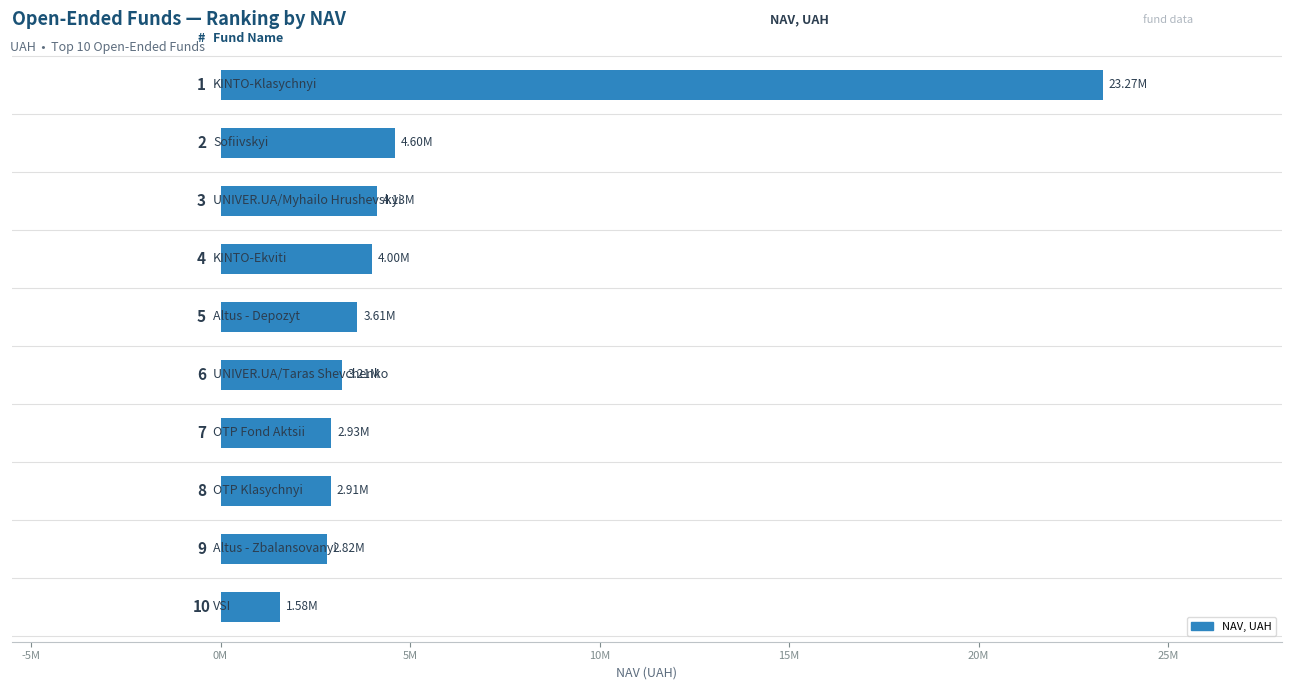

Are the bars horizontal?

Yes